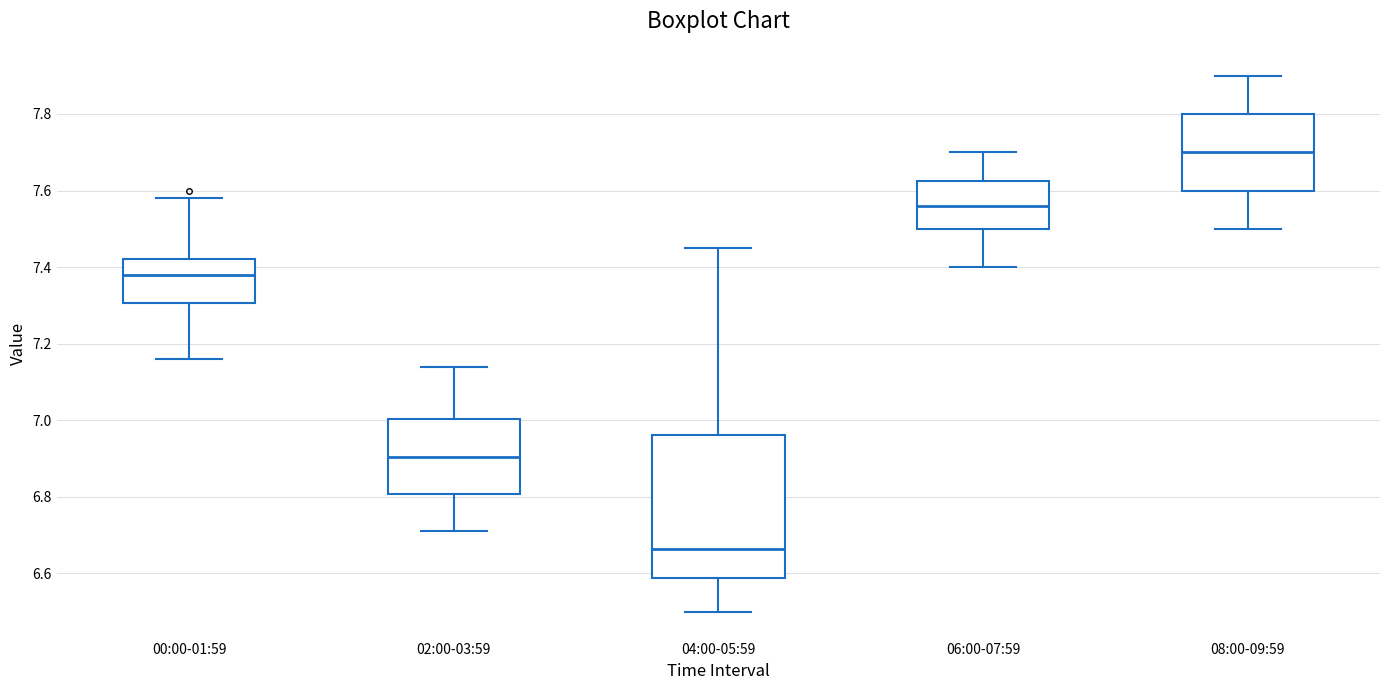

Reading left to right, transcribe this box plot: for each box, give where its median line is, the range the box spans, and where its two whiskers end, as read against the y-axis. The values are not printed on the chart, so give them approximately, as read against the axis.

00:00-01:59: median 7.38, box 7.30 to 7.42, whiskers 7.16 to 7.58
02:00-03:59: median 6.90, box 6.80 to 7.00, whiskers 6.72 to 7.14
04:00-05:59: median 6.66, box 6.58 to 6.96, whiskers 6.50 to 7.46
06:00-07:59: median 7.56, box 7.50 to 7.62, whiskers 7.40 to 7.70
08:00-09:59: median 7.70, box 7.60 to 7.80, whiskers 7.50 to 7.90